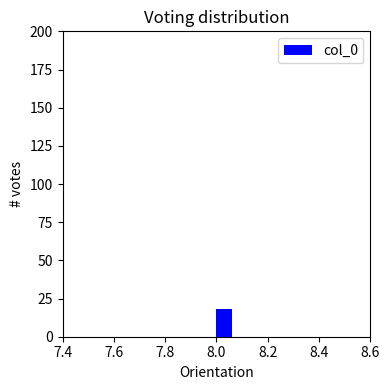

Around what value on the x-axis is the tallest bar? Give the approximate position of its centre, as read against the axis.

8.04